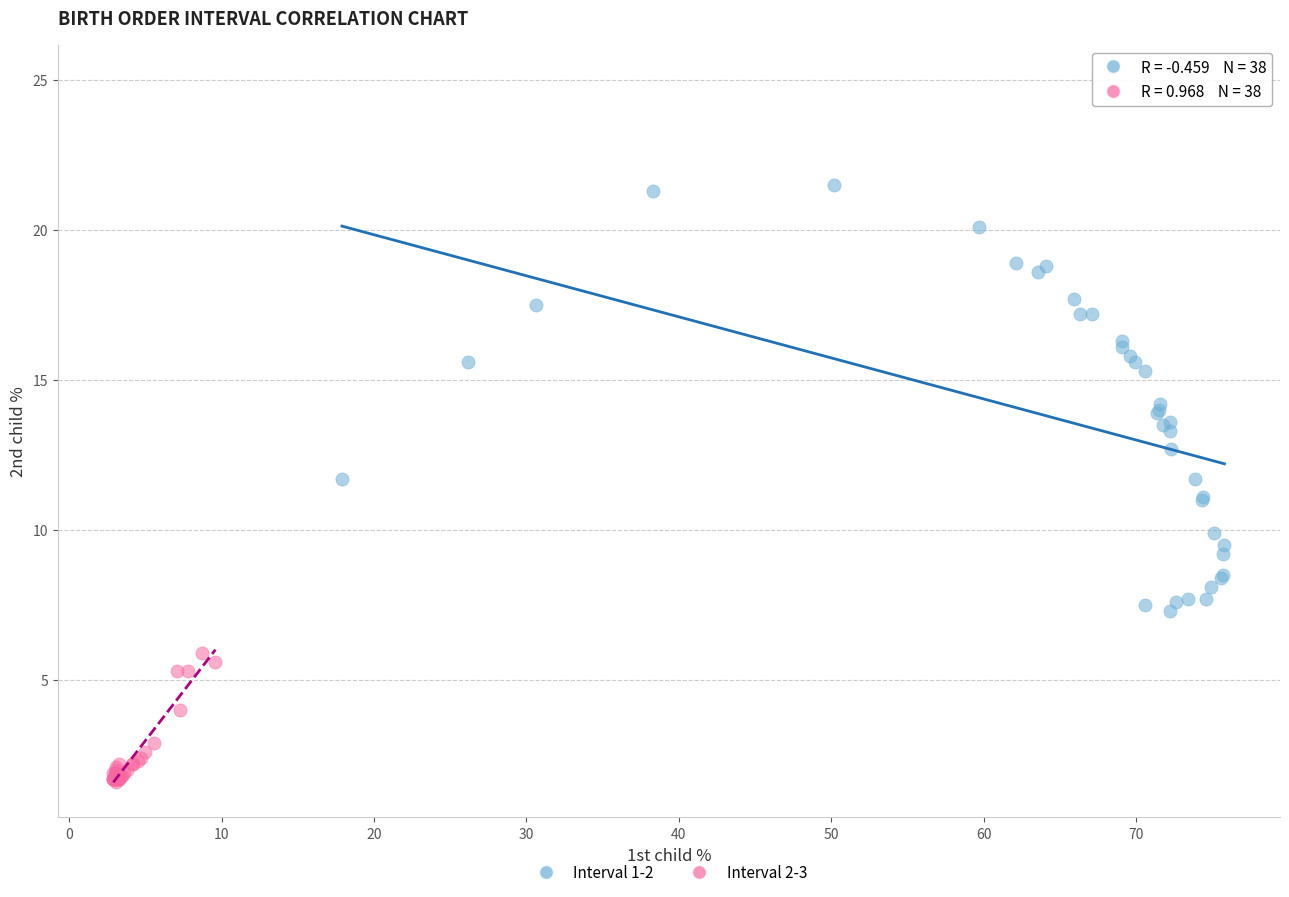

Which series reaches the maximum Y coordinate?

Interval 1-2